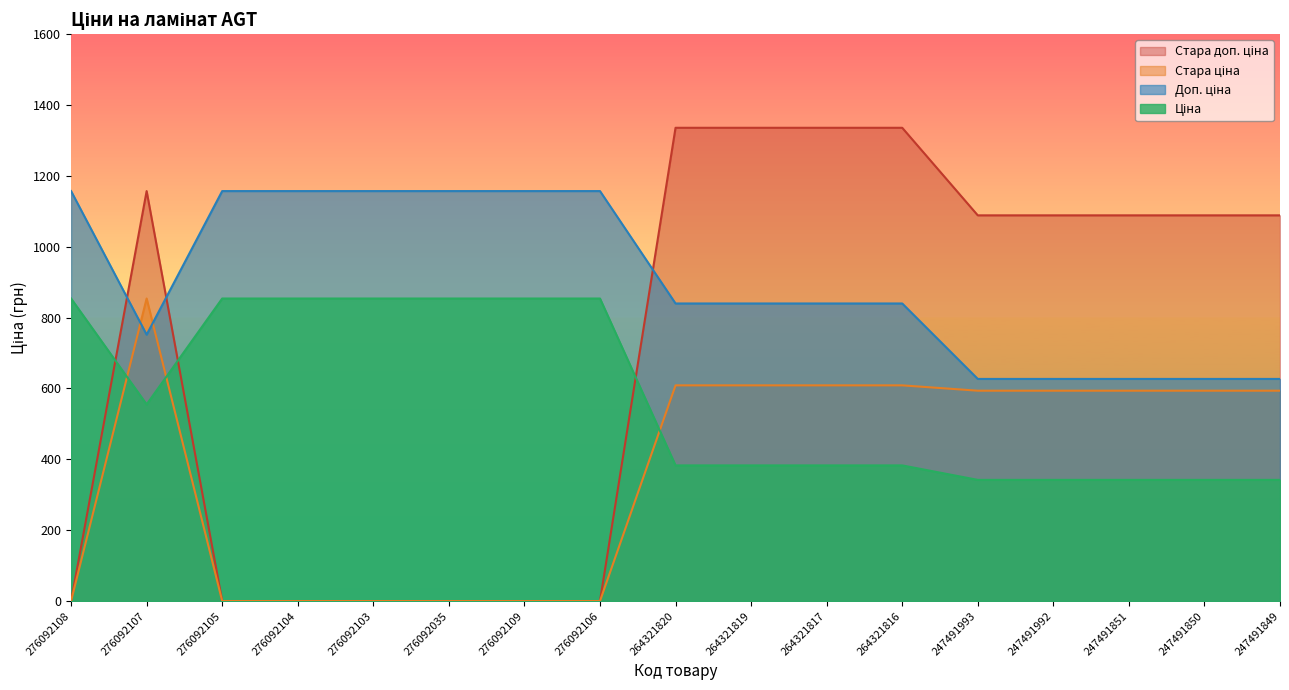

How many data points in Стара ціна are above 593?

10